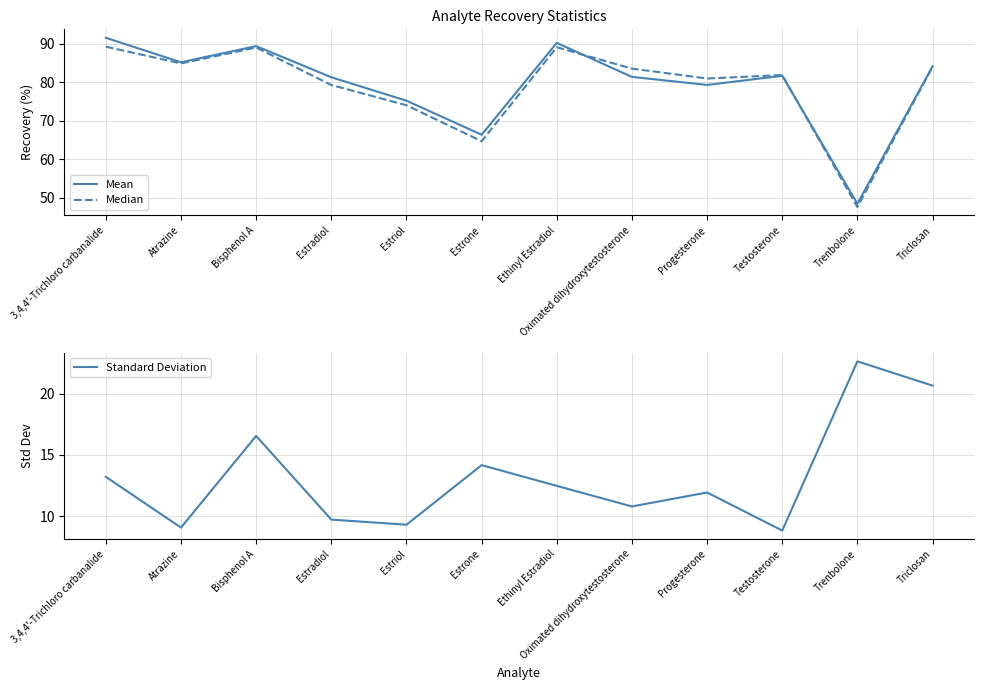

In Mean, how many points are higher than both neighbors (excluding endpoints)?

3